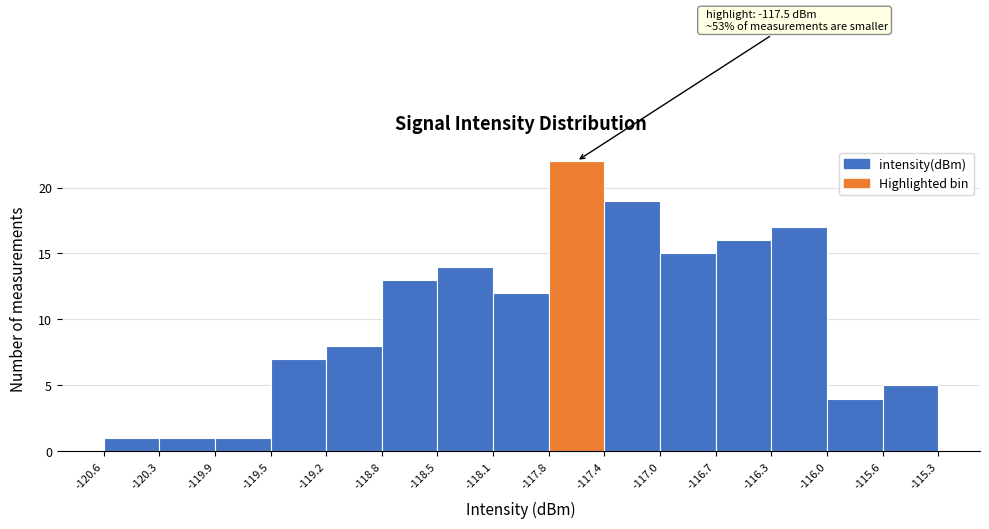

Over which range of the x-axis is the bar tallest?

-117.8 to -117.4